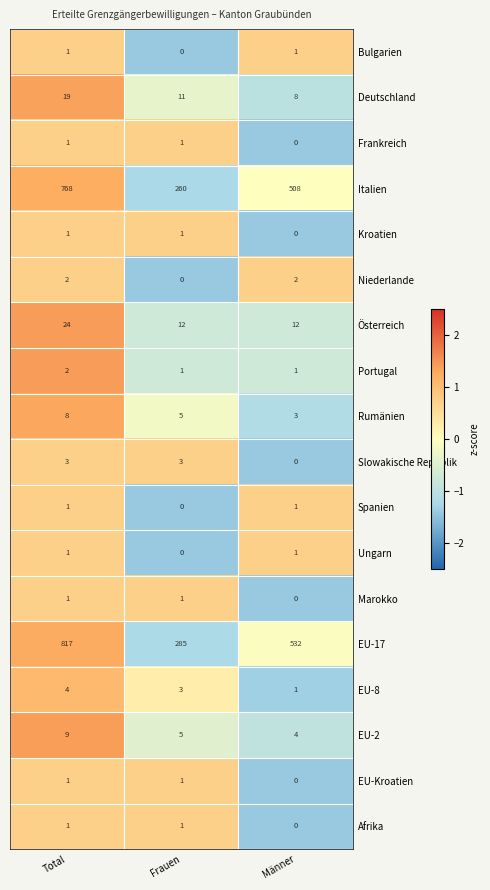

What is the difference between the Slowakische Republik values at Total and Männer?

3